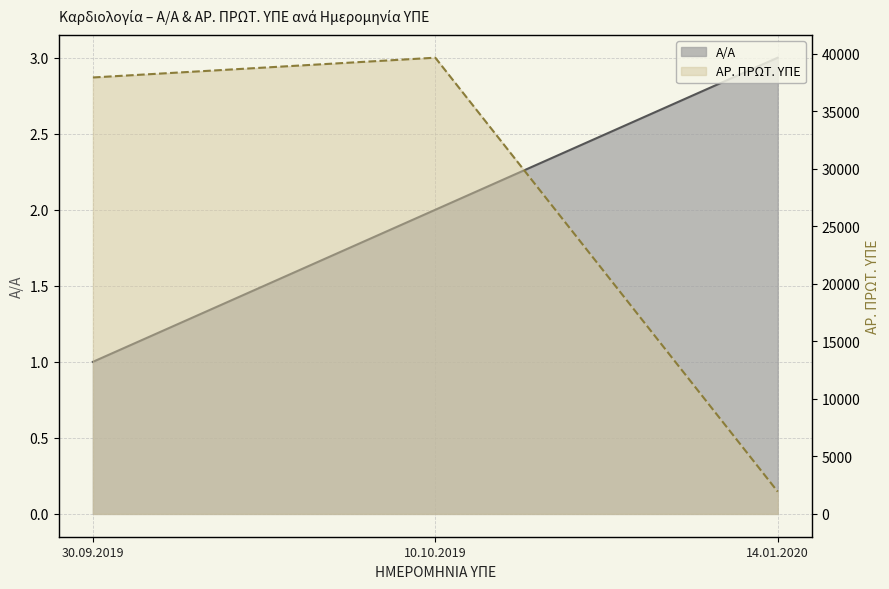

Is the value of Α/Α at 10.10.2019 greater than the value of ΑΡ. ΠΡΩΤ. ΥΠΕ at 30.09.2019?

No